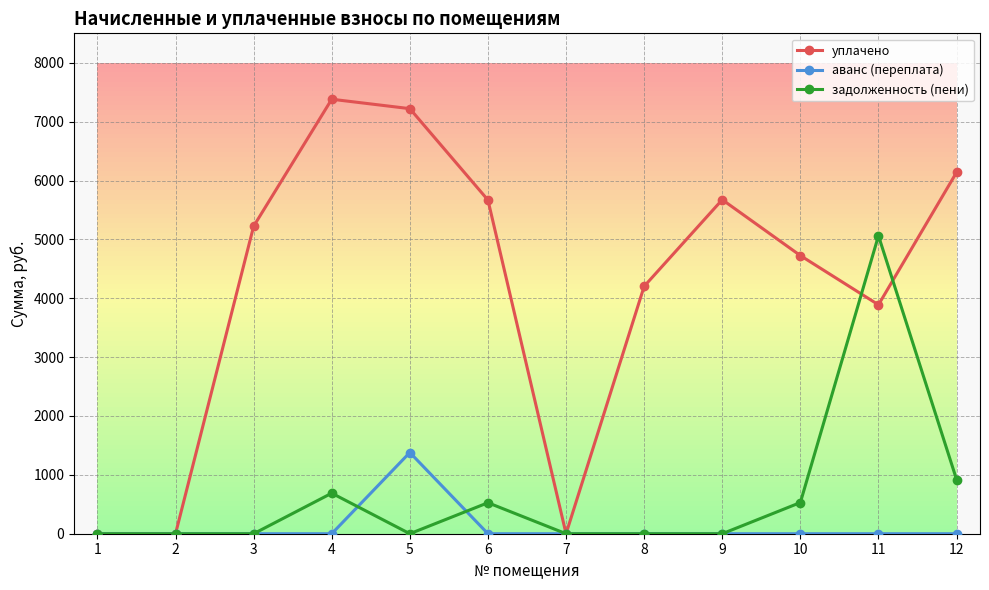

The уплачено series shows 1900.6 at 12. True or false?

False